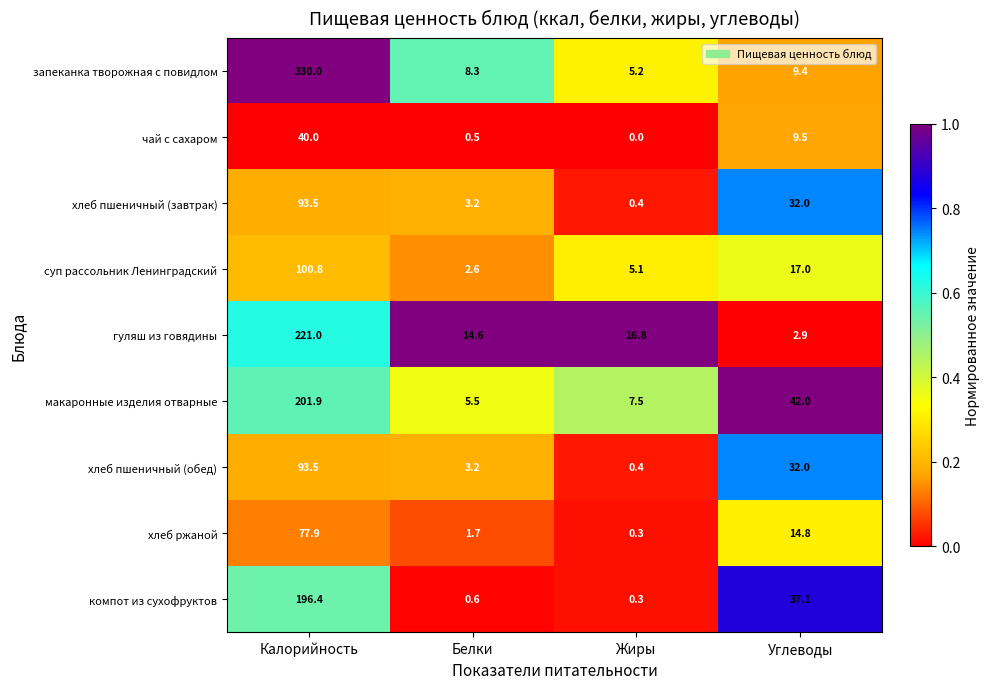

What is the difference between the maximum and second lowest values in the компот из сухофруктов series?

195.8